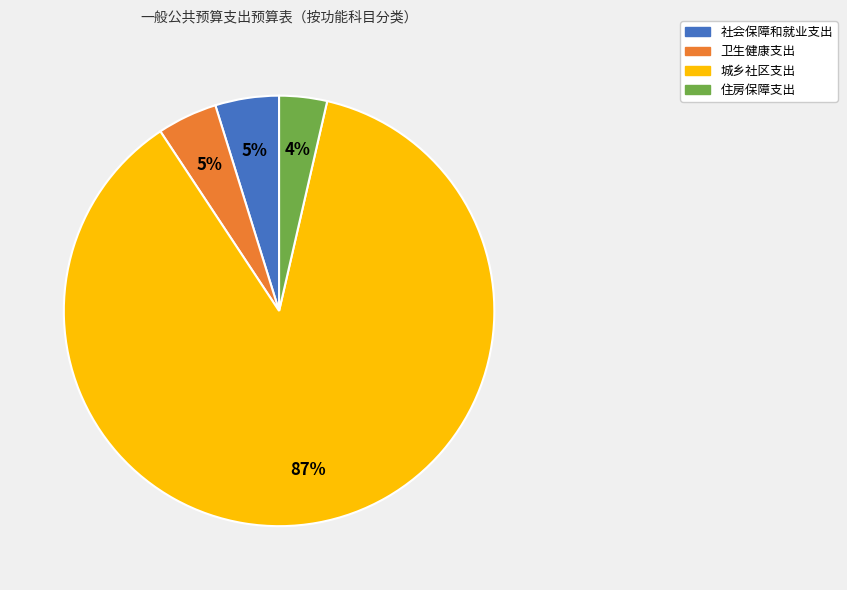

True or false: 社会保障和就业支出 accounts for 5% of the total.

True